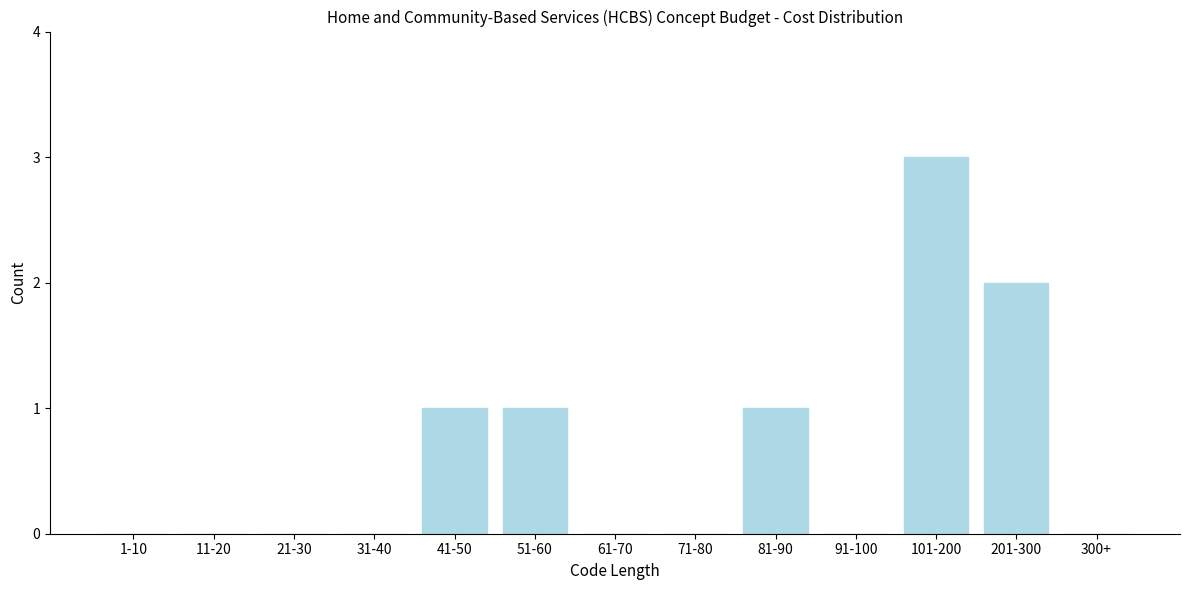

Reading right to left, extract all data points from this chart.

300+=0	201-300=2	101-200=3	91-100=0	81-90=1	71-80=0	61-70=0	51-60=1	41-50=1	31-40=0	21-30=0	11-20=0	1-10=0